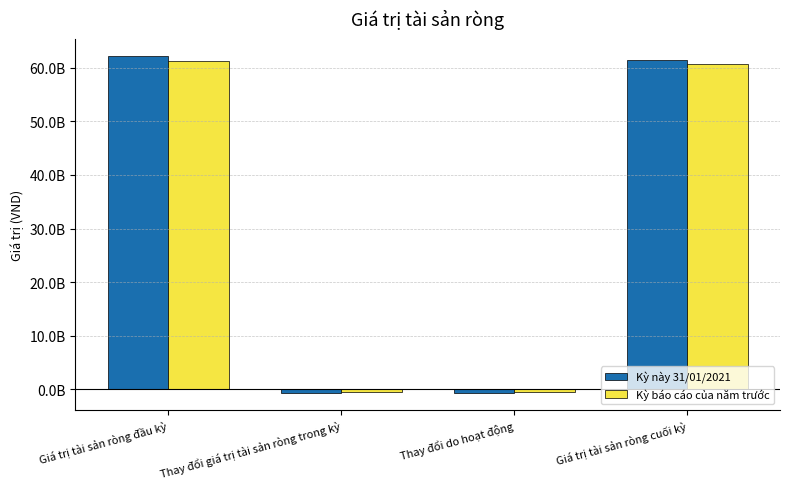

Rank the series at Thay đổi giá trị tài sản ròng trong kỳ from highest to lowest value.

Kỳ báo cáo của năm trước, Kỳ này 31/01/2021